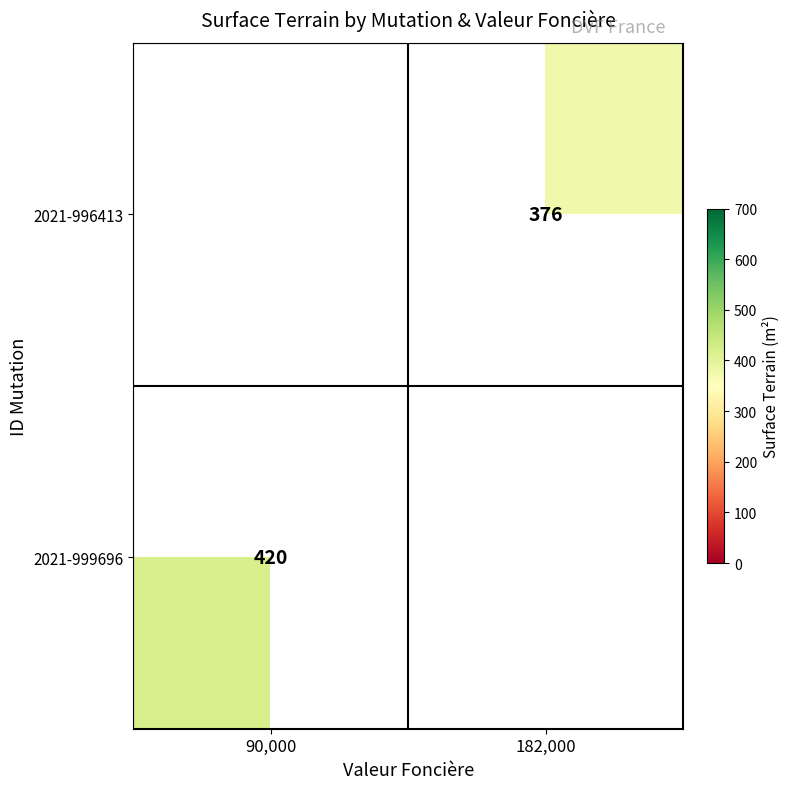

Is the value of 2021-999696 at 90,000 greater than the value of 2021-996413 at 182,000?

Yes